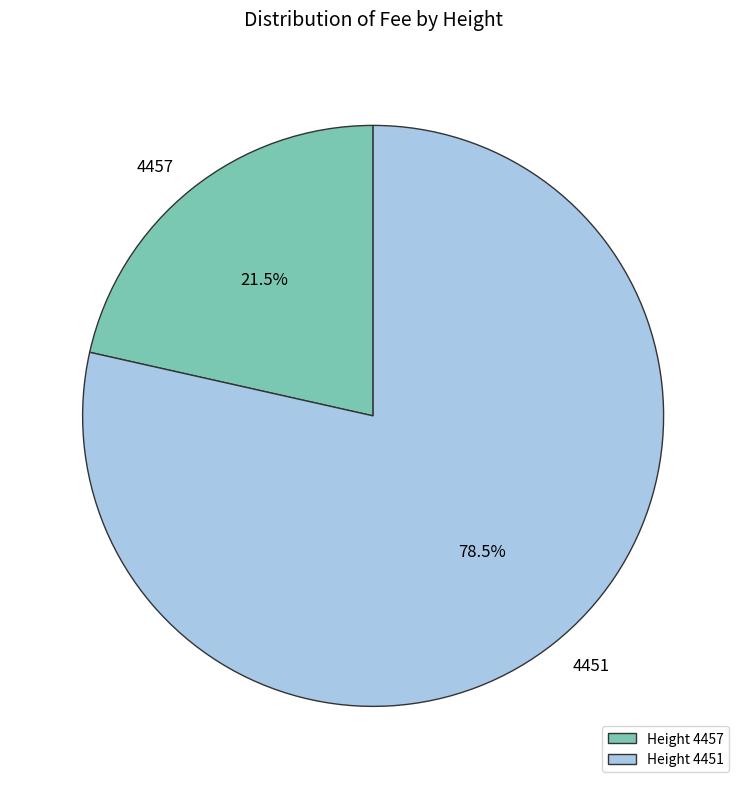

Count the number of slices in the pie.

2